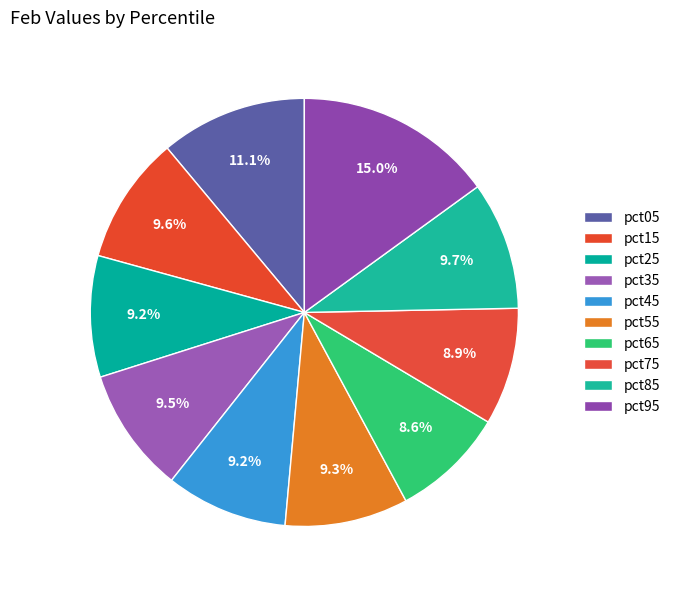

What is the largest slice in the pie chart?

pct95